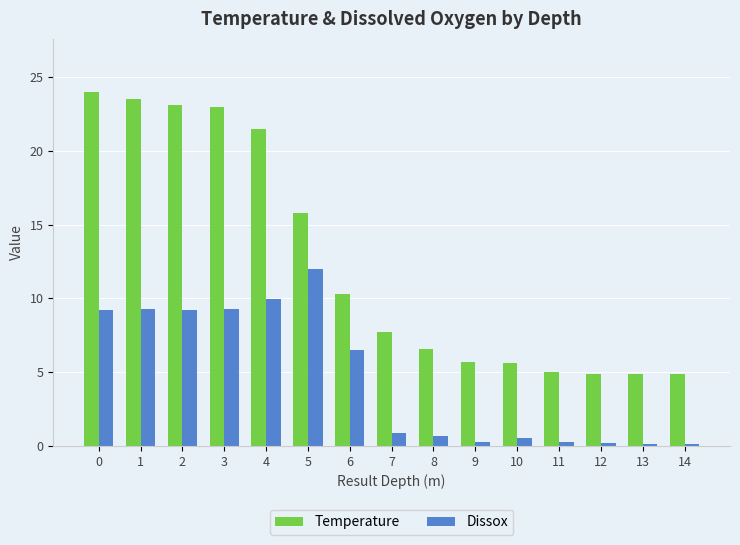

What is the total value across all series at 12?

5.1